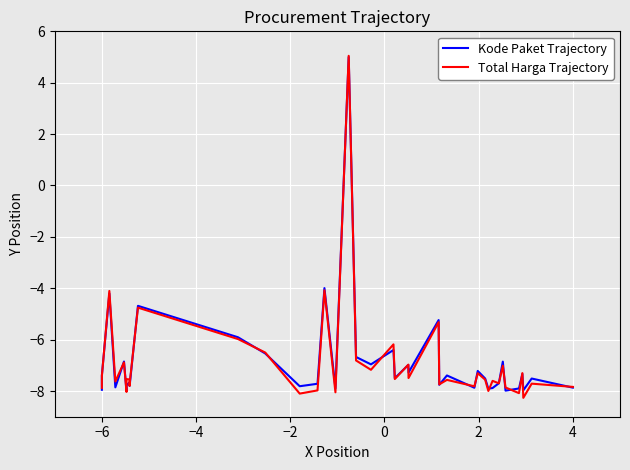

At how many categories does at least one series exceed 2?

1